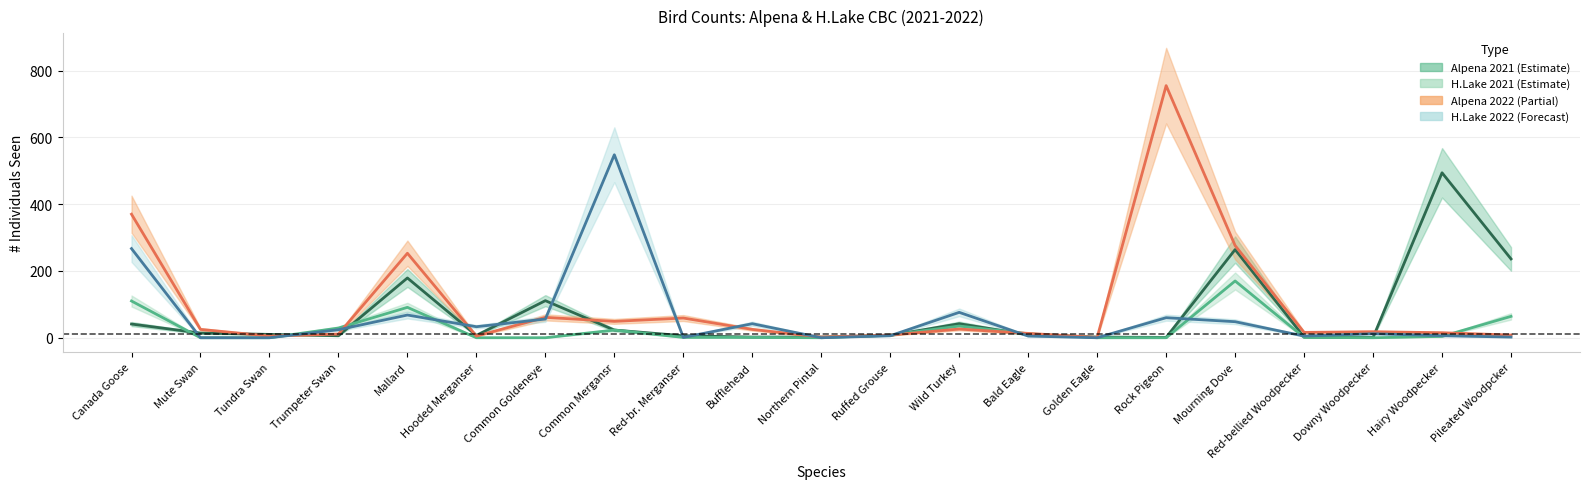

What is the label of the 17th point from the right?

Mallard